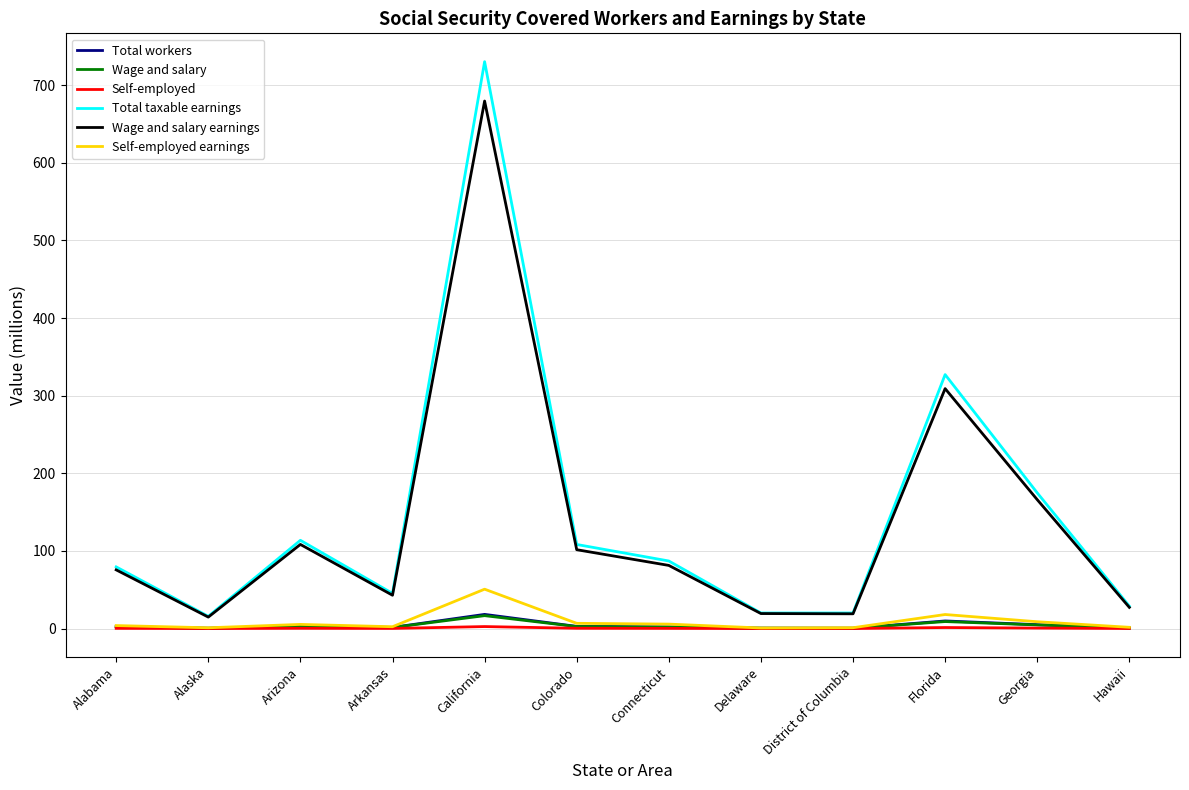

How many lines are shown in the chart?

6